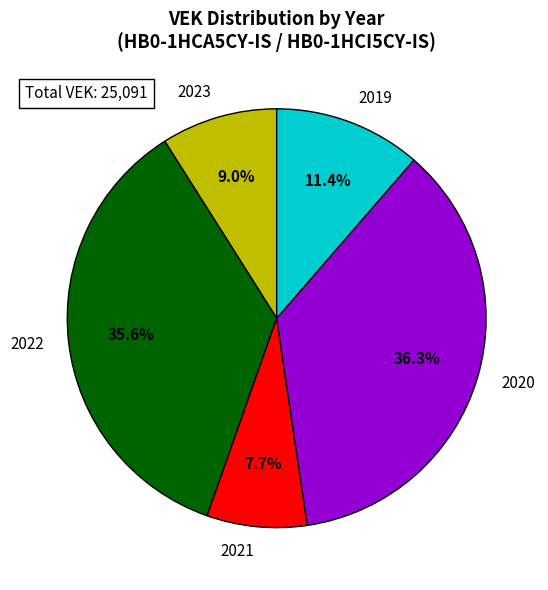

Is the sum of 2020 and 2019 greater than half?

No